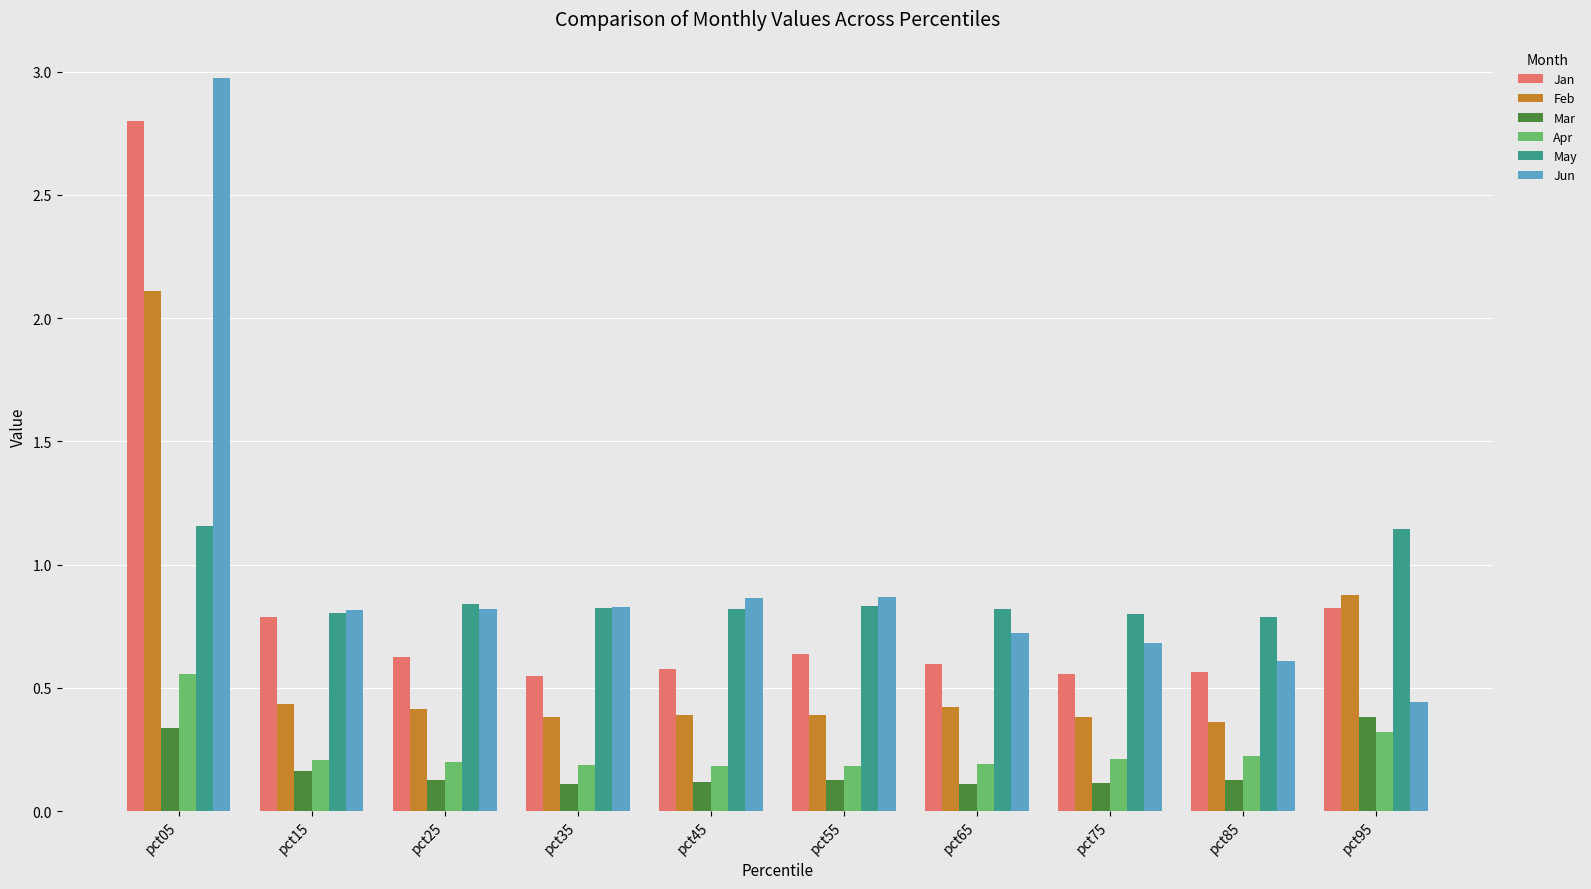

Is the value of Apr at pct25 greater than the value of Feb at pct85?

No